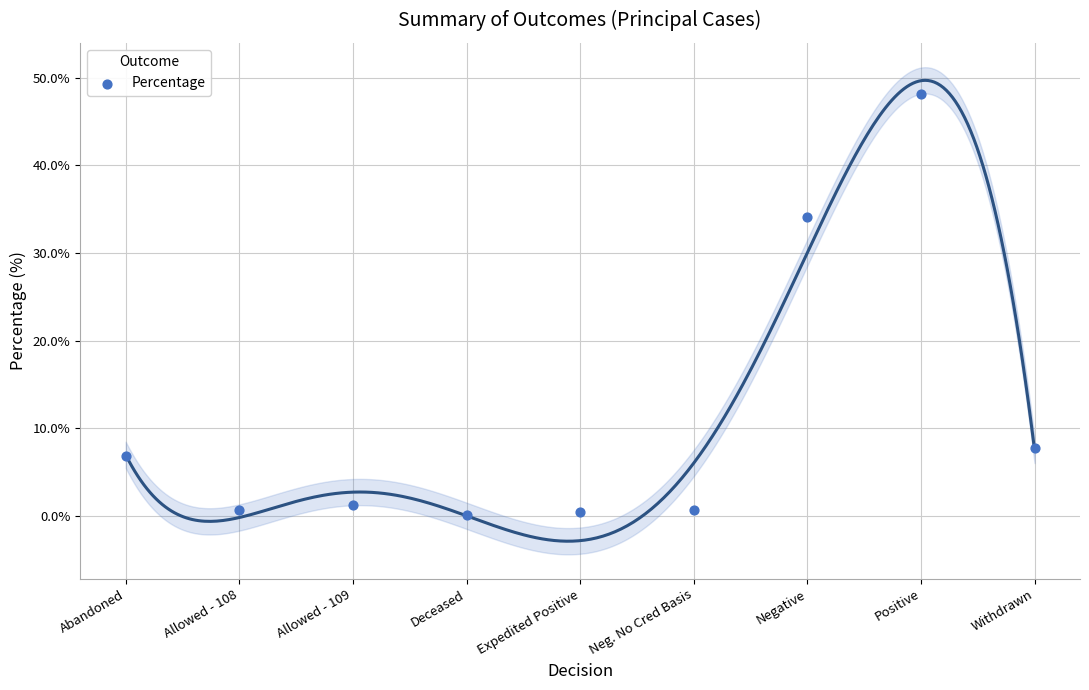

What is the range of Y values (max minus min)?

47.9